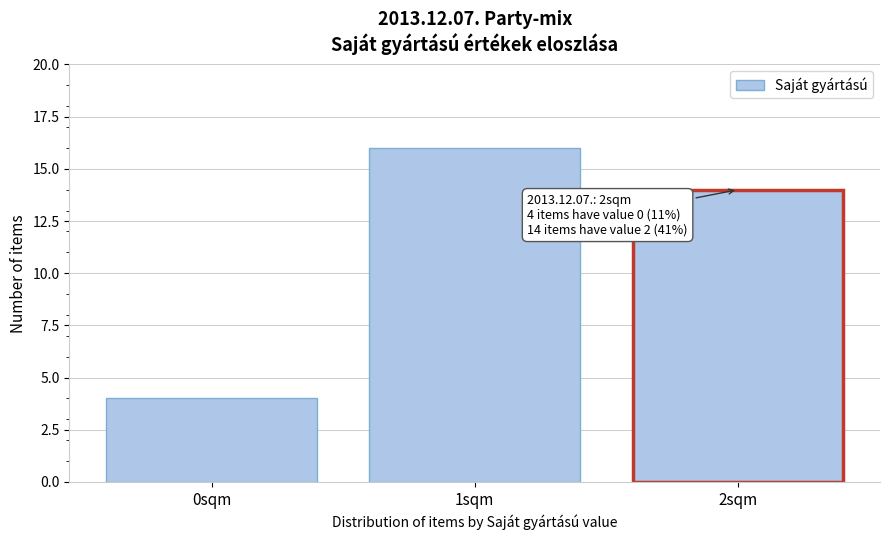

Reading right to left, extract all data points from this chart.

2sqm=14	1sqm=16	0sqm=4